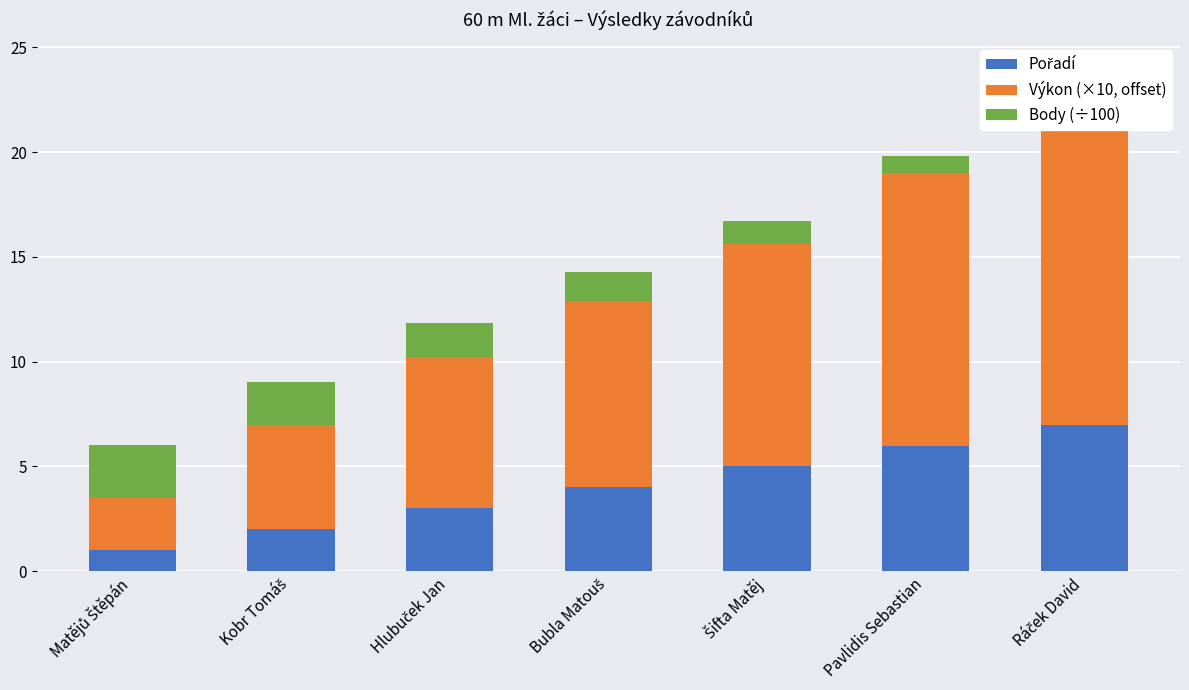

Where is Výkon (×10, offset) nearest to the value 9?

Bubla Matouš